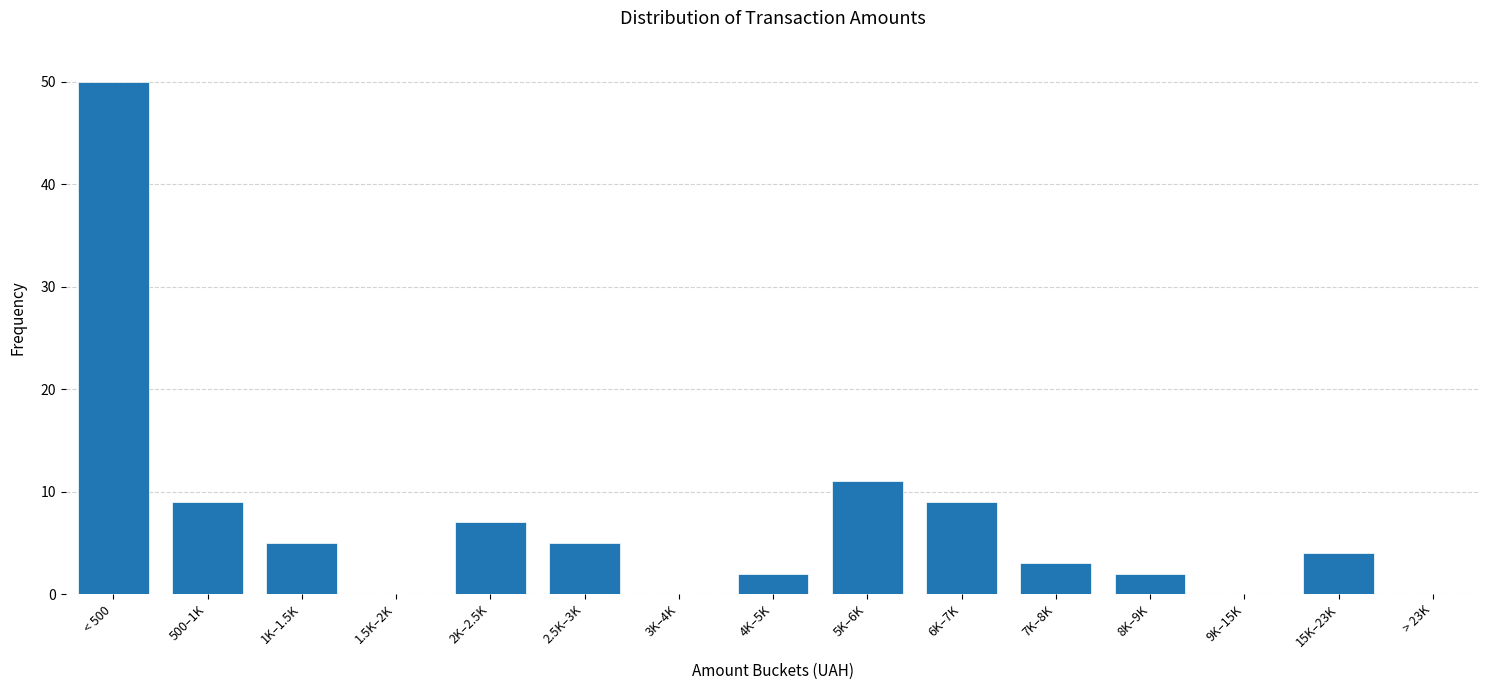

Reading left to right, transcribe all the data shown in this chart.

< 500=50	500–1K=9	1K–1.5K=5	1.5K–2K=0	2K–2.5K=7	2.5K–3K=5	3K–4K=0	4K–5K=2	5K–6K=11	6K–7K=9	7K–8K=3	8K–9K=2	9K–15K=0	15K–23K=4	> 23K=0